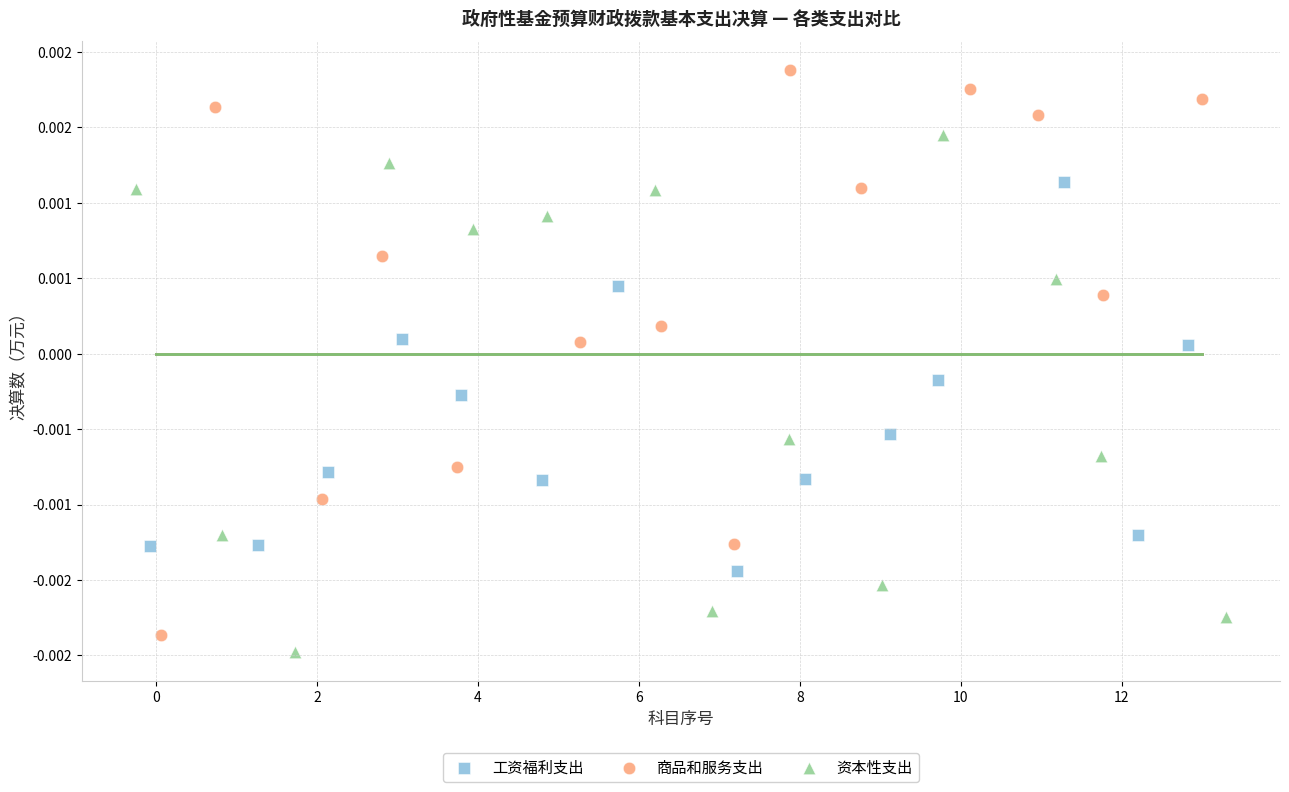

What are all the series names shown in the legend?

工资福利支出, 商品和服务支出, 资本性支出